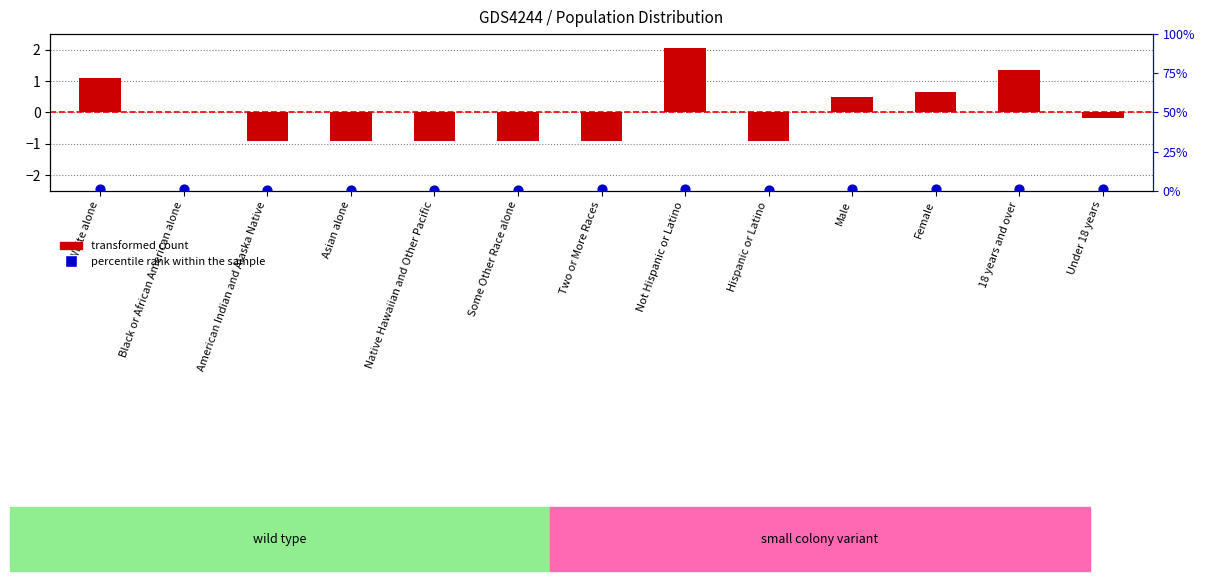

Which series has the largest total across all categories?

percentile rank within the sample